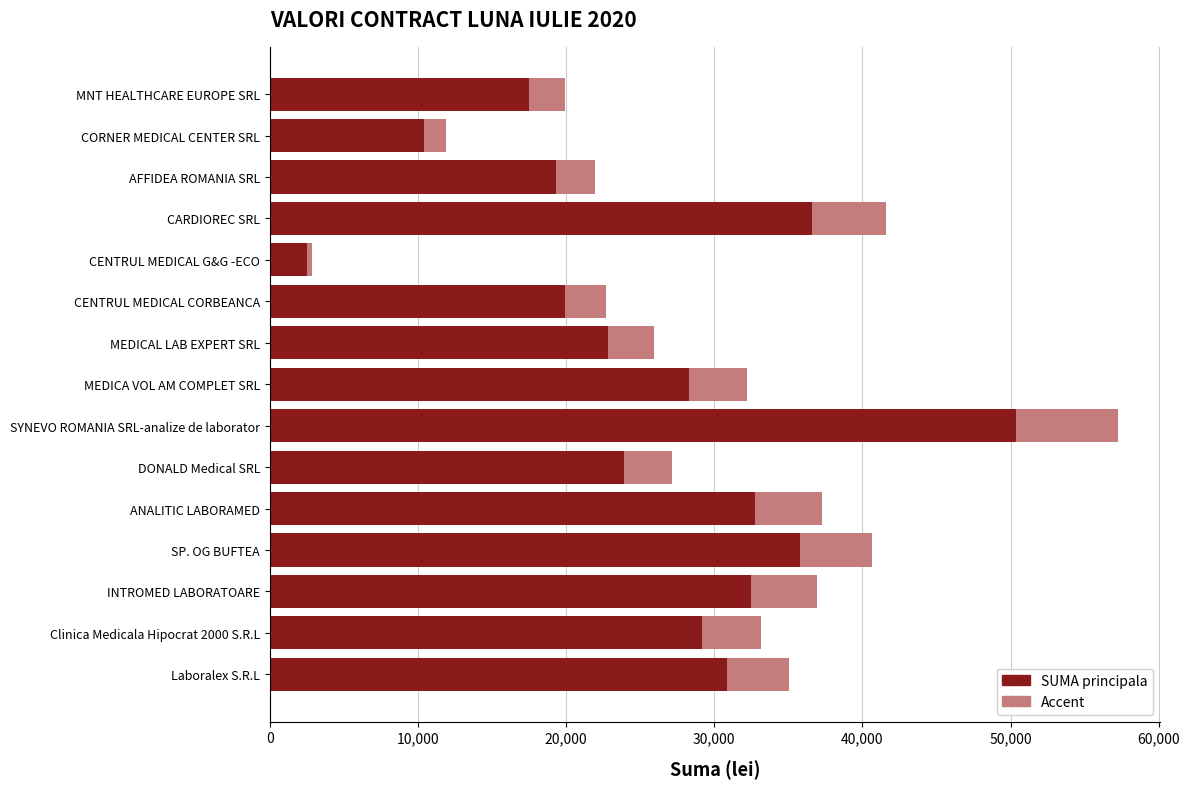

What is the total value across all series at CENTRUL MEDICAL CORBEANCA?

22675.9